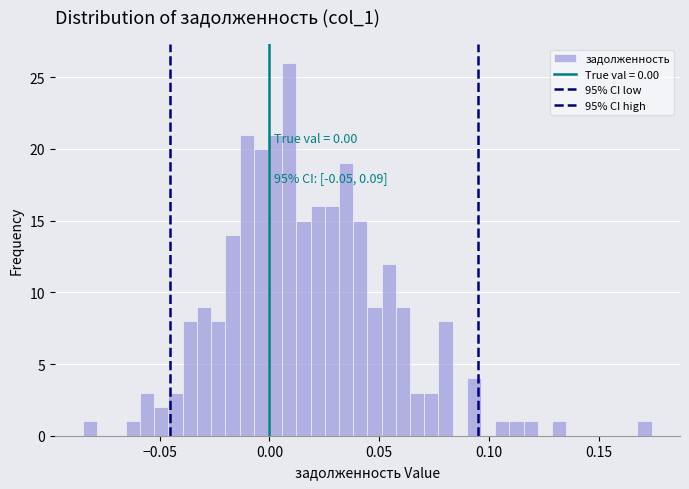

Read against the x-axis, roughly where is the centre of the tallest bar?

0.010